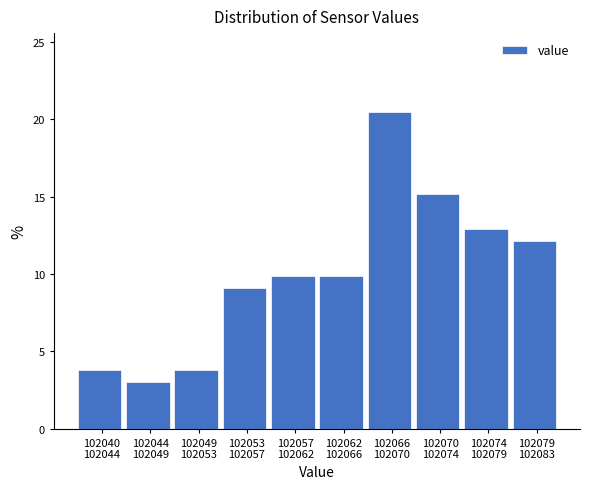

Reading right to left, list all the values displayed in this chart.

12.1	12.9	15.2	20.5	9.8	9.8	9.1	3.8	3.0	3.8